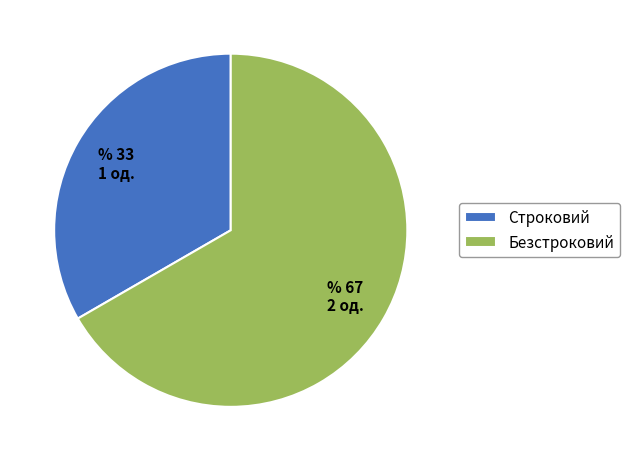

Is it true that Безстроковий is 78% of the pie?

False